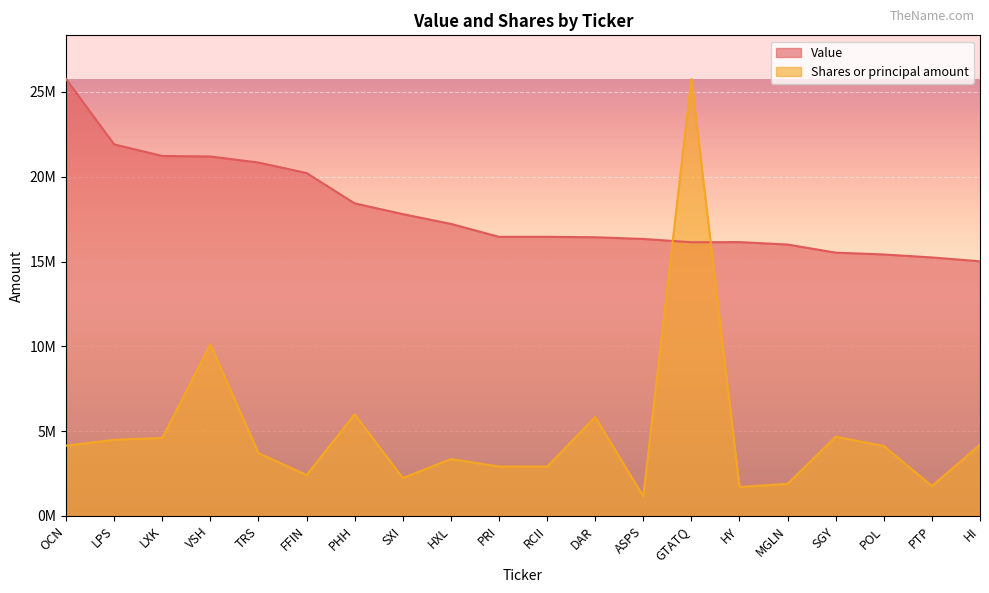

Reading left to right, extract all data points from this chart.

Value: OCN=25762000.0	LPS=21908000.0	LXK=21225000.0	VSH=21194000.0	TRS=20838000.0	FFIN=20219000.0	PHH=18429000.0	SXI=17795000.0	HXL=17220000.0	PRI=16457000.0	RCII=16457000.0	DAR=16431000.0	ASPS=16332000.0	GTATQ=16137000.0	HY=16145000.0	MGLN=16001000.0	SGY=15524000.0	POL=15416000.0	PTP=15241000.0	HI=15013000.0
Shares or principal amount: OCN=4140841.5	LPS=4486904.3	LXK=4600025.9	VSH=10109476.2	TRS=3703381.7	FFIN=2406697.9	PHH=5991121.2	SXI=2235081.0	HXL=3350594.2	PRI=2912147.2	RCII=2903607.1	DAR=5833901.2	ASPS=1147427.5	GTATQ=25762000.0	HY=1703514.5	MGLN=1890416.1	SGY=4668830.3	POL=4121840.0	PTP=1764666.7	HI=4195182.8